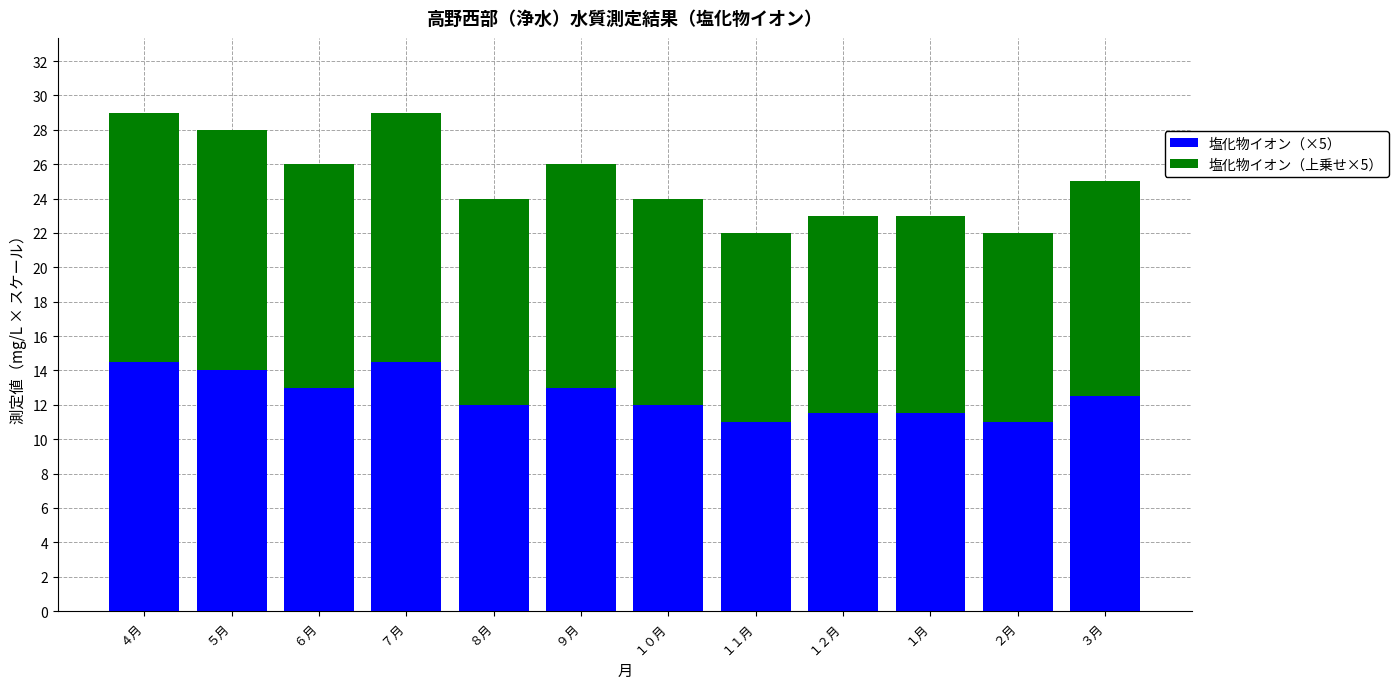

What is the minimum value for 塩化物イオン（×5）?

11.0